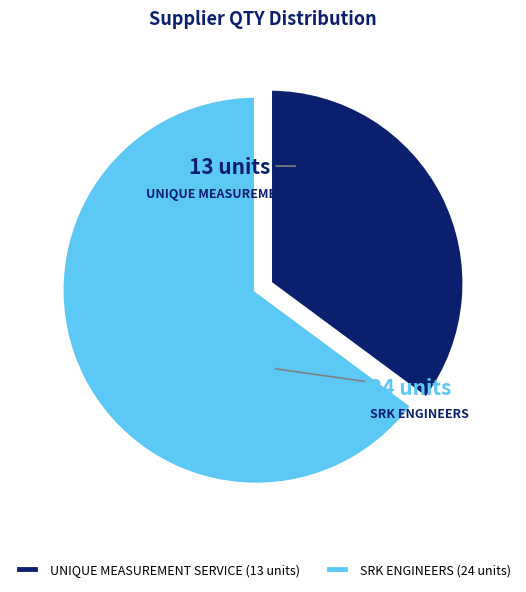

What portion of the pie excludes SRK ENGINEERS?

35.1%